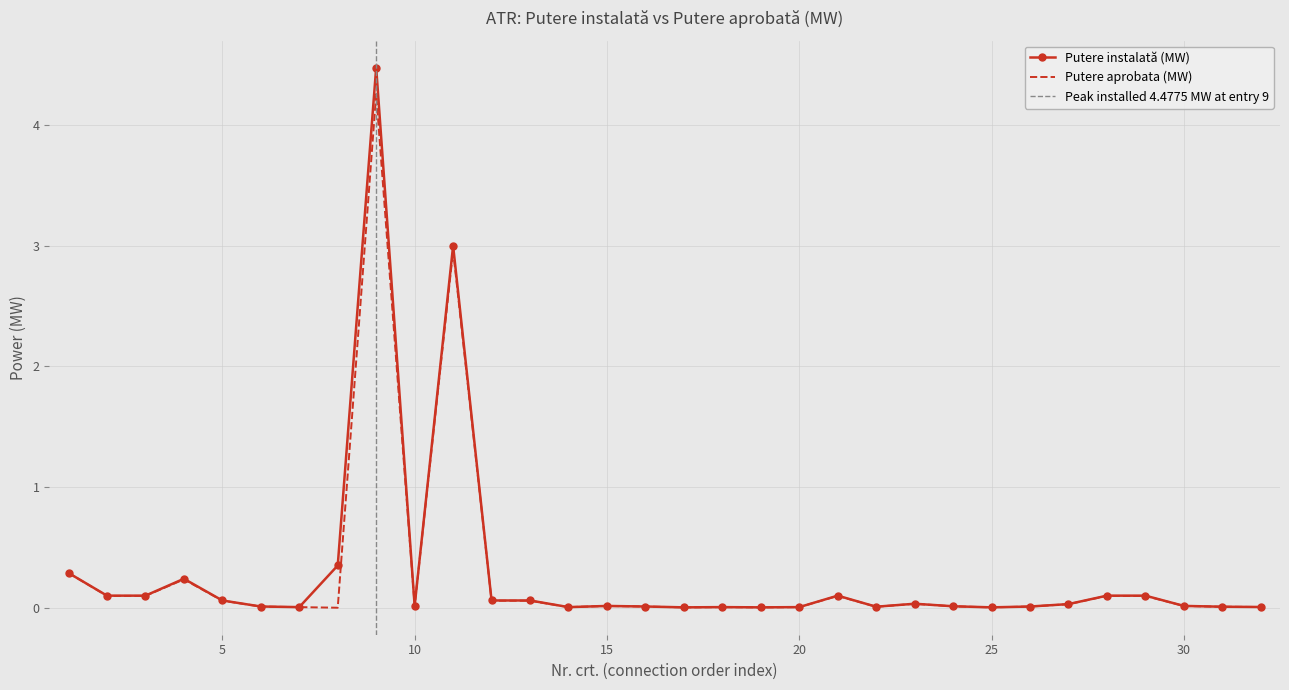

At which label is Putere aprobata (MW) closest to 2?

11